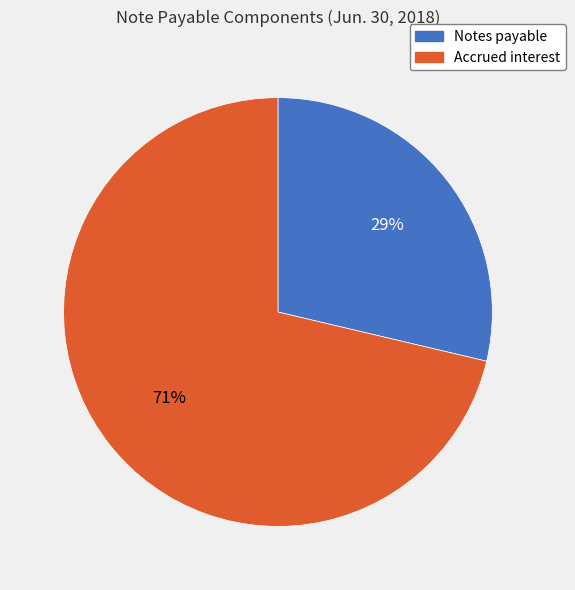

Is it true that Accrued interest is 86% of the pie?

False